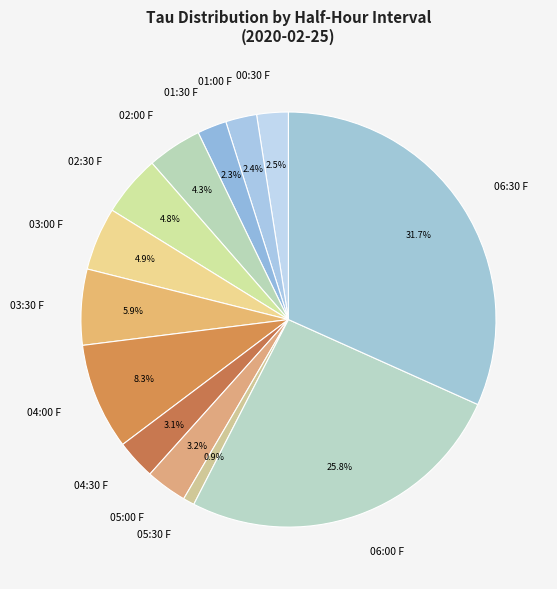

Which category has the smallest portion of the pie?

05:30 F